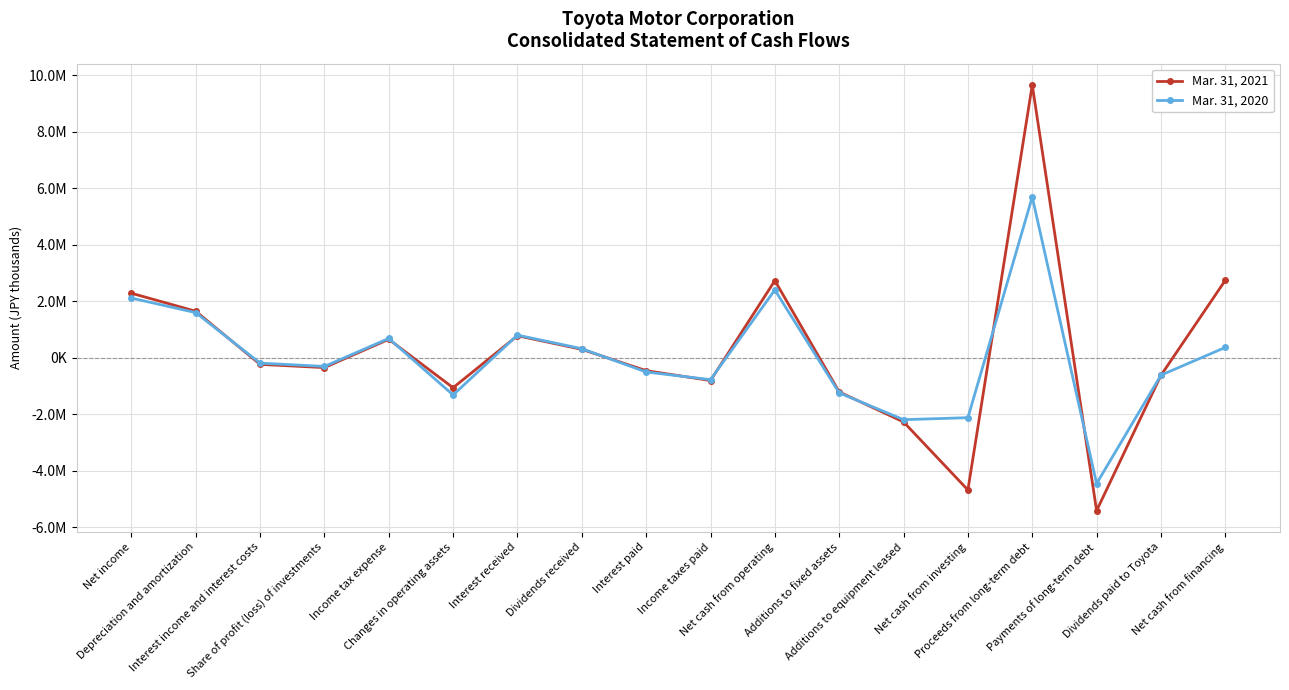

How many data points does each series have?

18